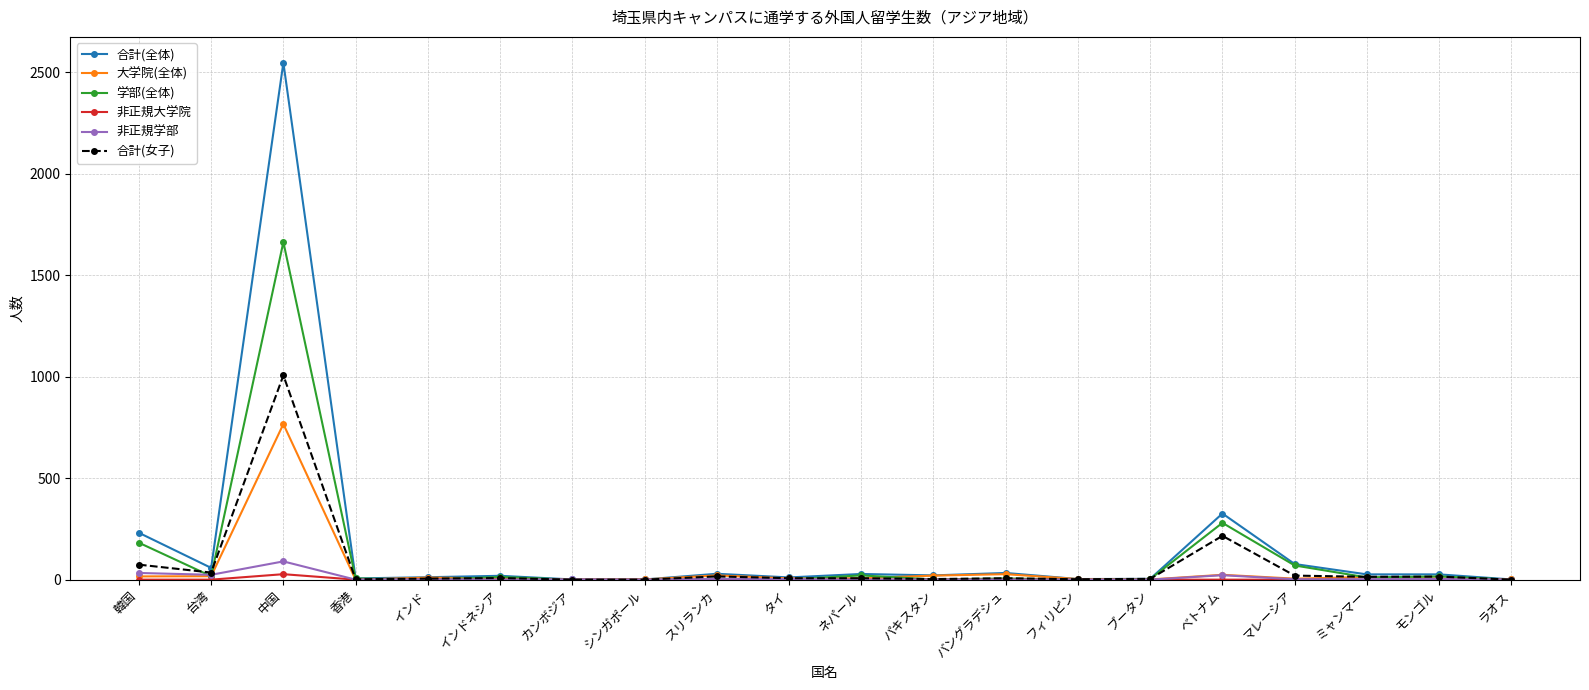

What is the maximum value shown in the chart?

2548